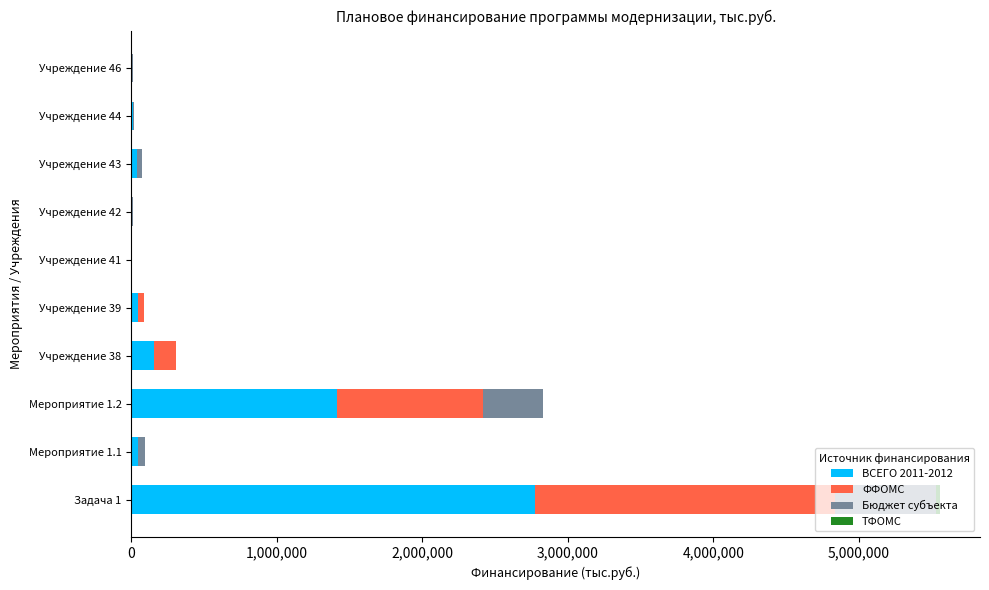

At which category is the sum across all series the highest?

Задача 1